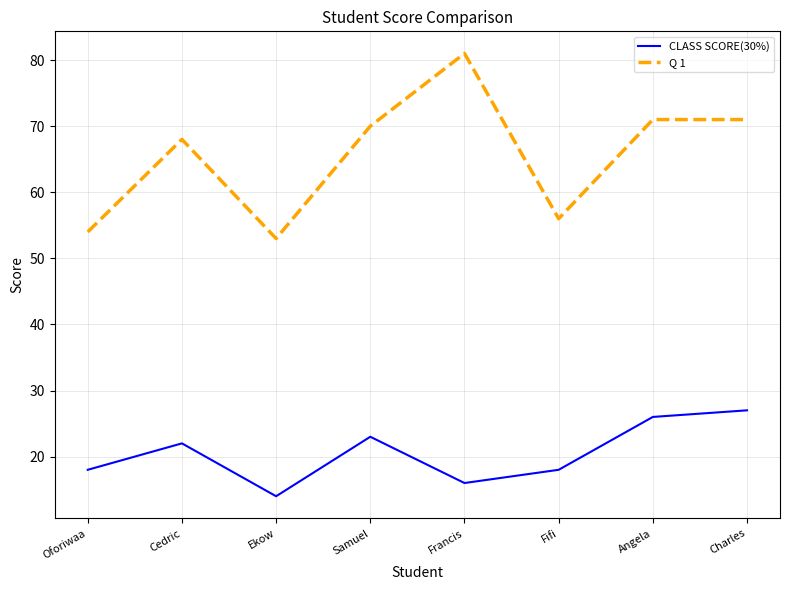

What position from the left is Charles?

8